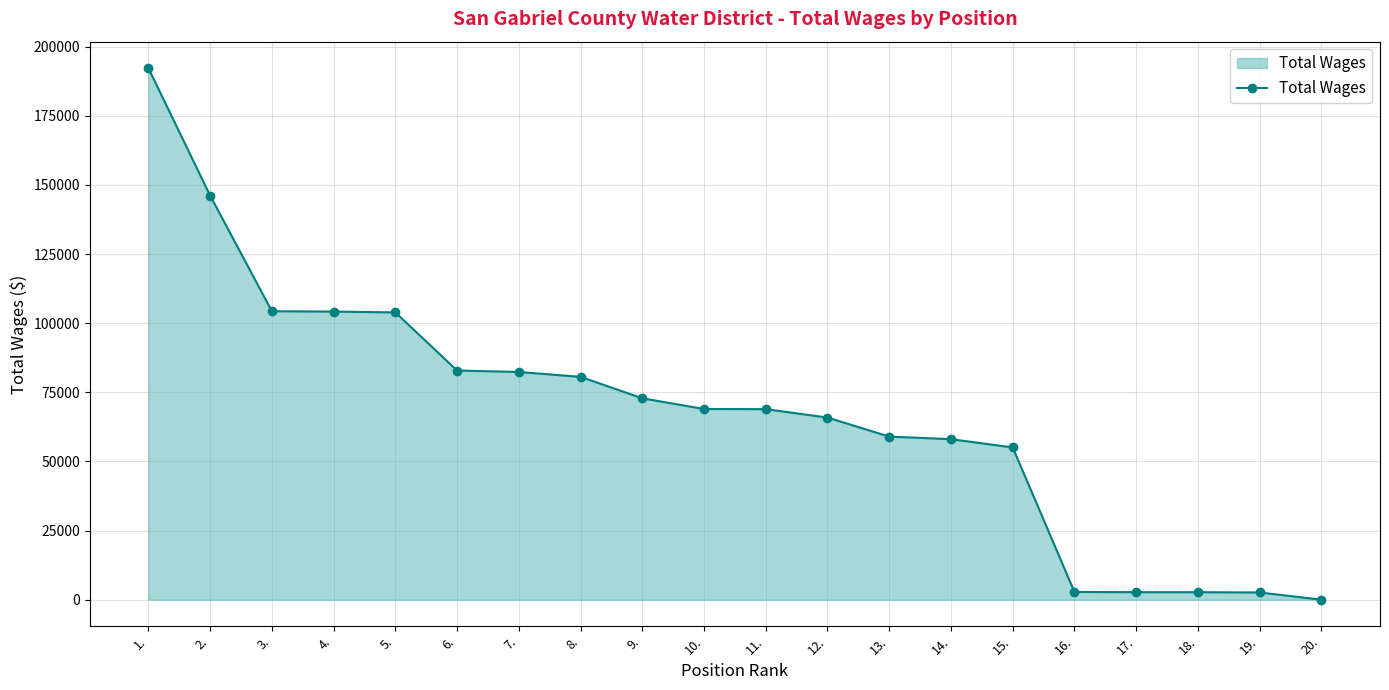

Is it true that the value at 4. is 162391?

False